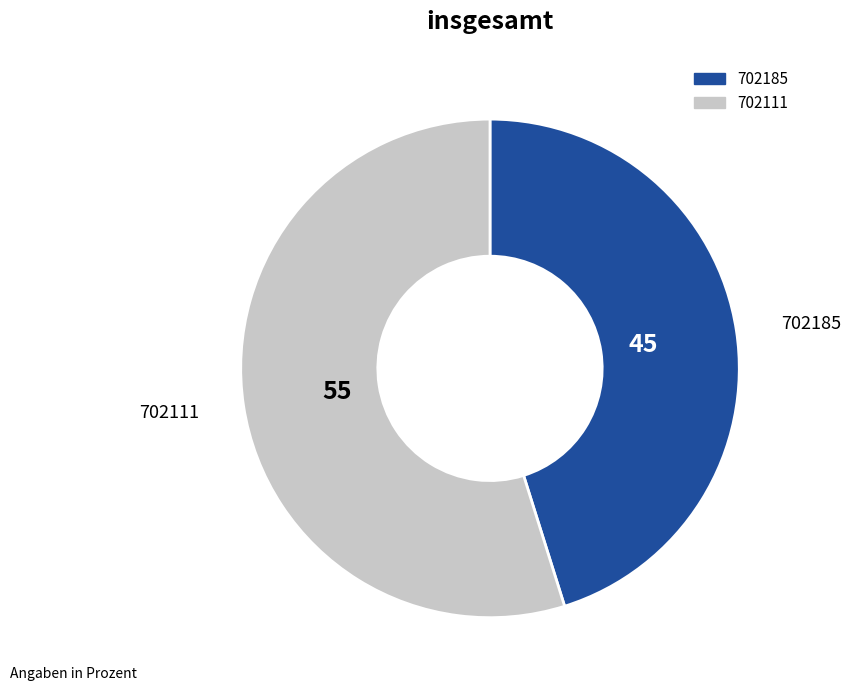

Which slice represents more than half of the pie?

702111